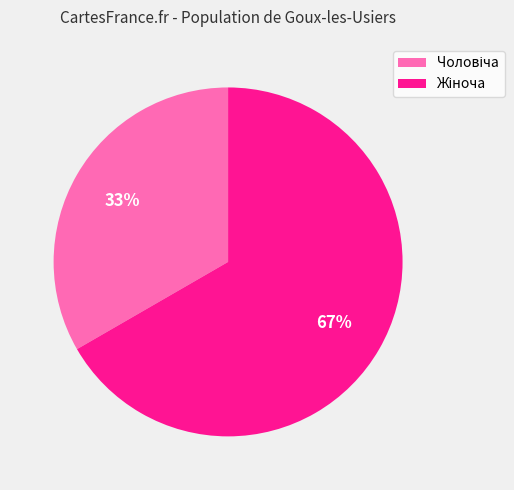

To the nearest percent, what is the average slice percentage?

50%